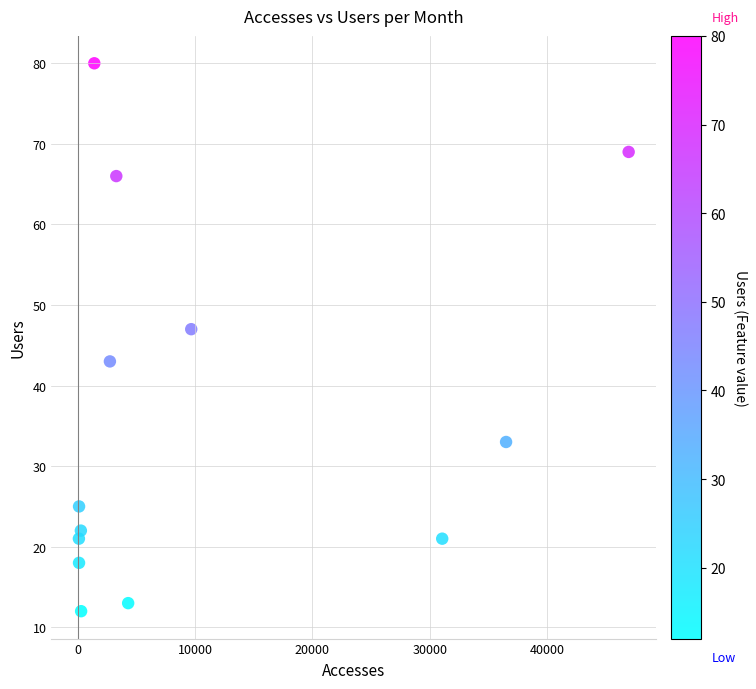

What is the range of X values (max minus min)?

46898